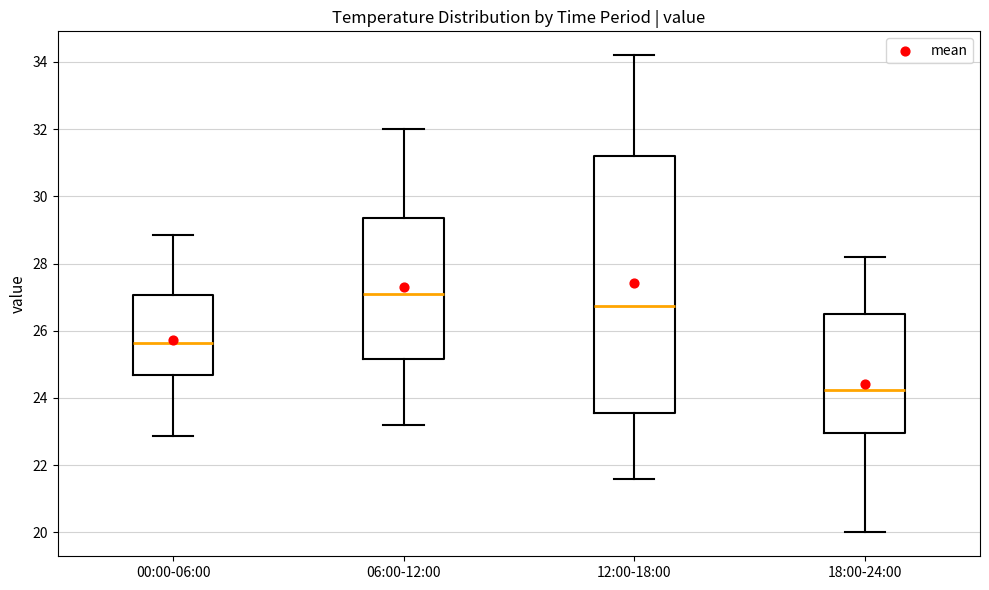

Where does the upper whisker of the box for 06:00-12:00 end on the y-axis? The values are not printed on the chart, so give them approximately, as read against the axis.

32.0